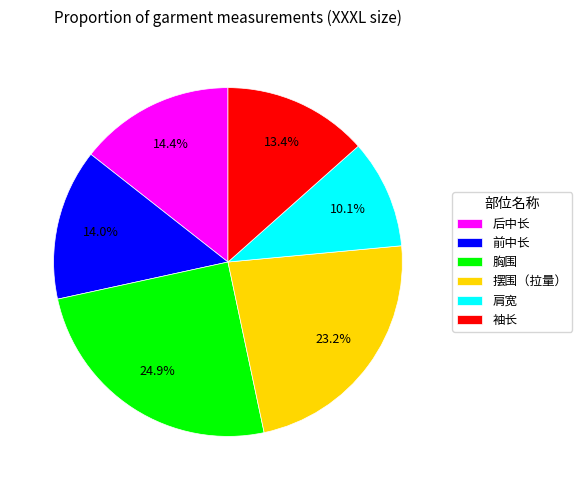

Count the number of slices in the pie.

6